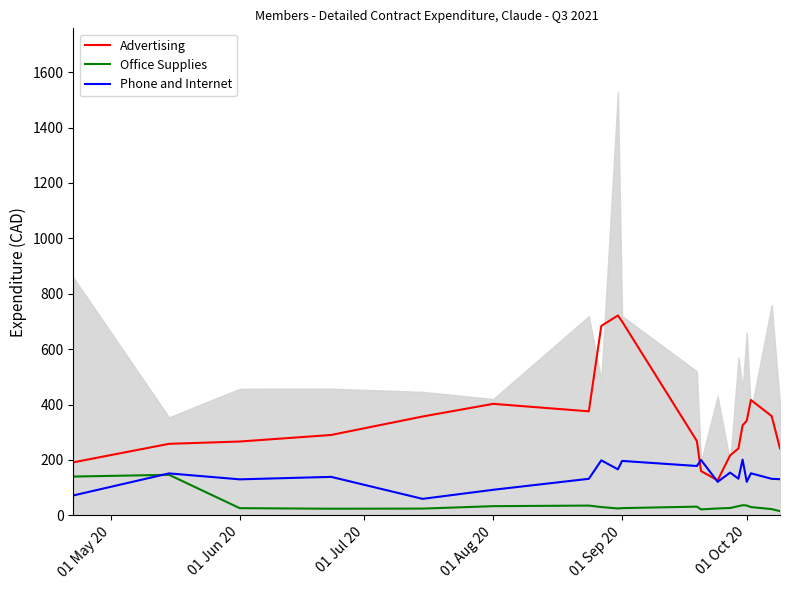

What is the sum of all Advertising values?

6944.7